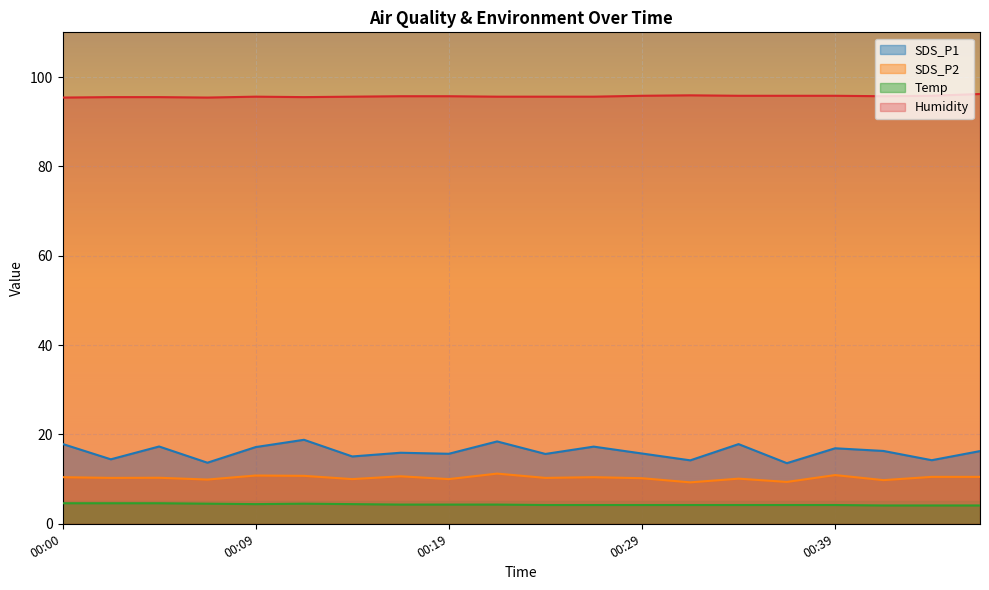

Which category has the highest value across all series?

00:46